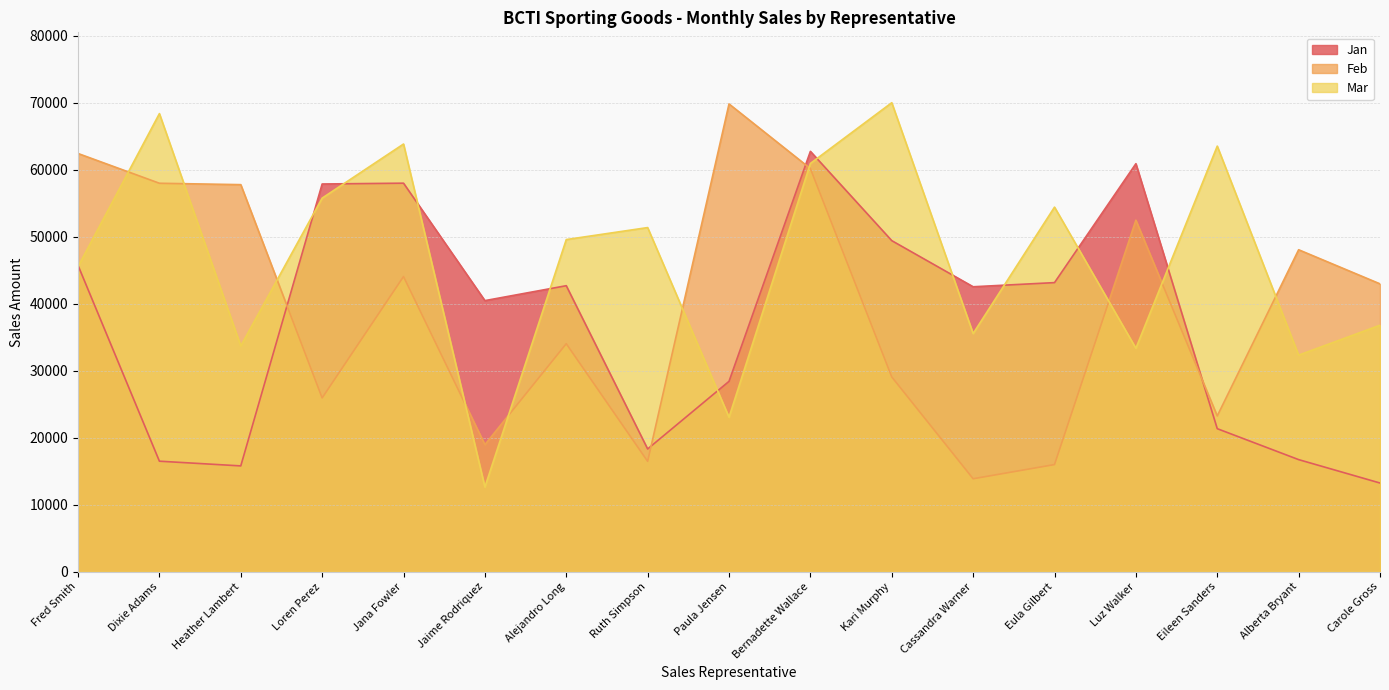

What is the sum of all Mar values?

790722